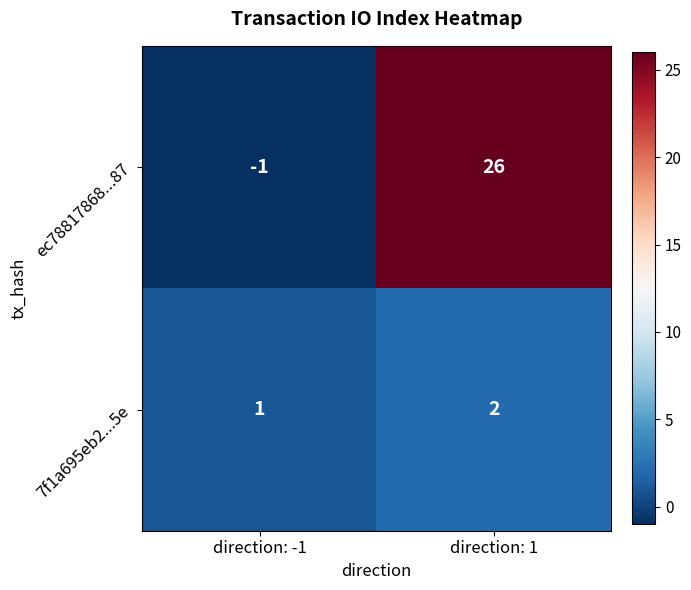

What is the approximate value of ec78817868...87 at direction: 1, to the nearest 10?

30